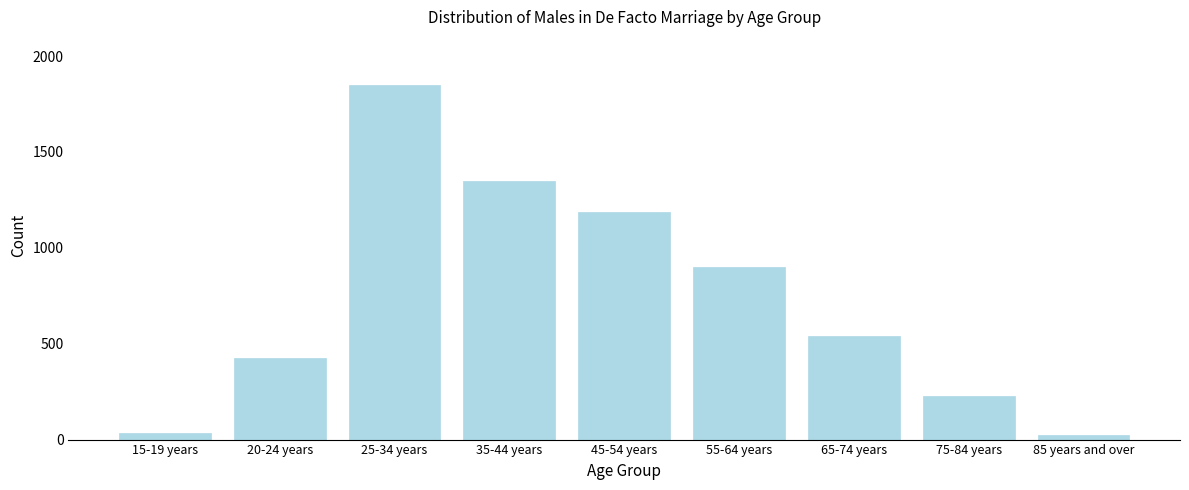

Reading left to right, what are all the values shown in this chart?

15-19 years=35	20-24 years=427	25-34 years=1851	35-44 years=1346	45-54 years=1189	55-64 years=902	65-74 years=539	75-84 years=226	85 years and over=26